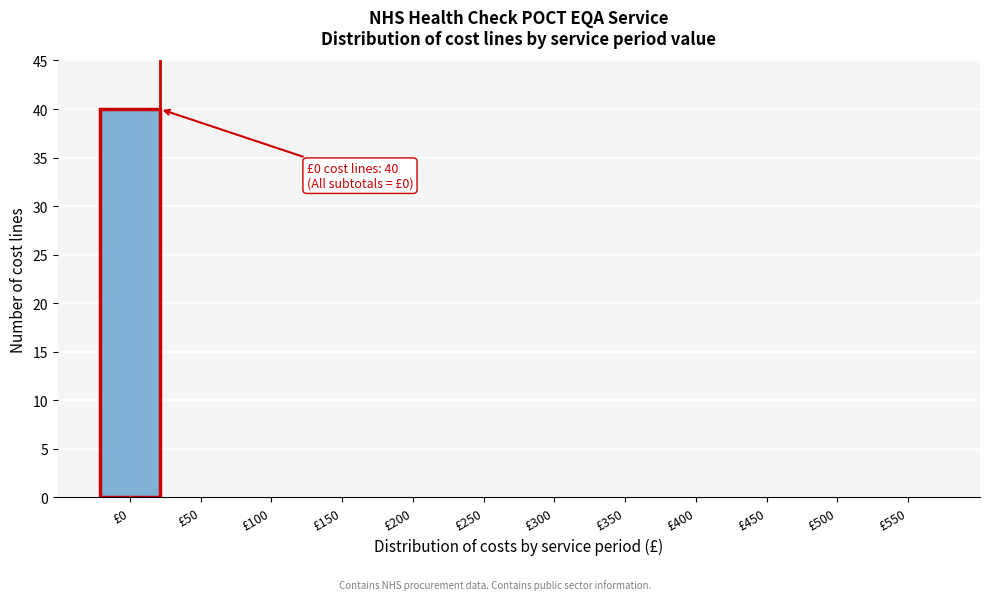

Reading left to right, list all the values displayed in this chart.

£0=40	£50=0	£100=0	£150=0	£200=0	£250=0	£300=0	£350=0	£400=0	£450=0	£500=0	£550=0